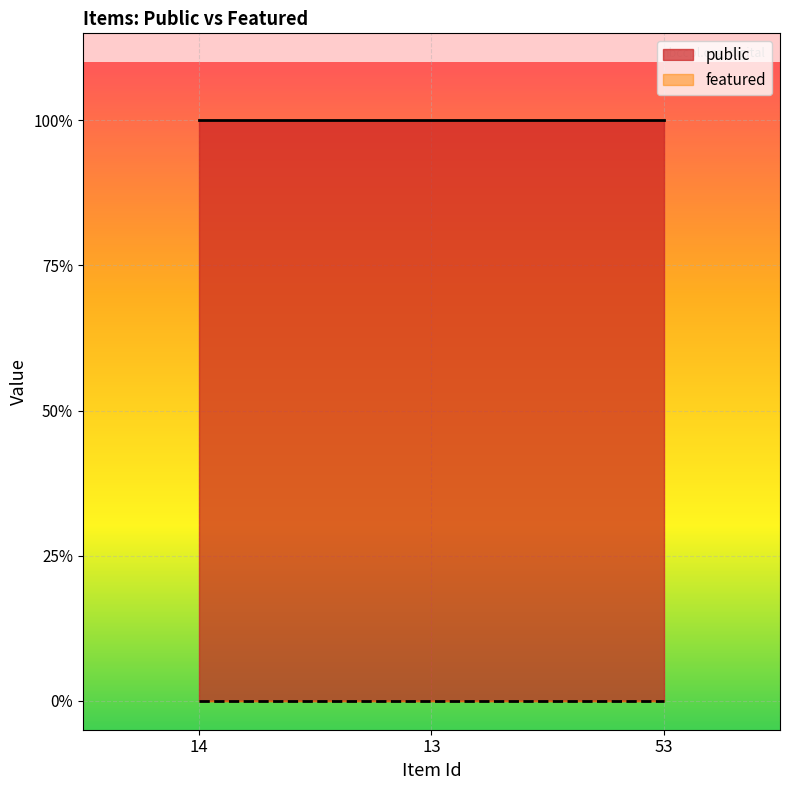

List the series in order of their overall mean, lowest first.

featured, public